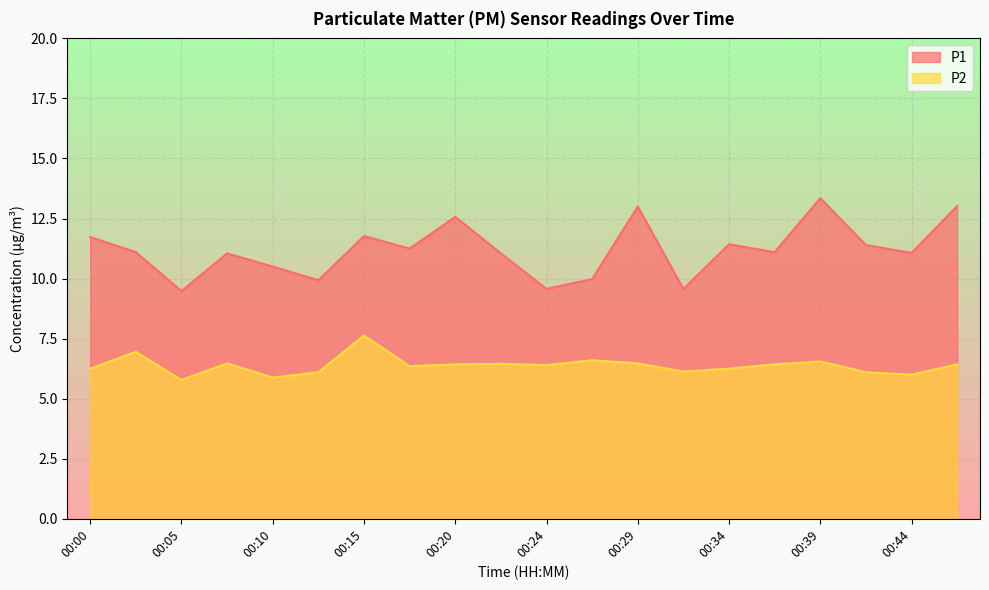

Reading left to right, what are all the values shown in this chart?

P1: 11.7	11.1	9.5	11.1	10.5	9.9	11.8	11.2	12.6	11.1	9.6	10.0	13.0	9.6	11.4	11.1	13.3	11.4	11.1	13.0
P2: 6.2	7.0	5.8	6.5	5.9	6.1	7.6	6.3	6.4	6.5	6.4	6.6	6.5	6.1	6.2	6.4	6.5	6.1	6.0	6.4